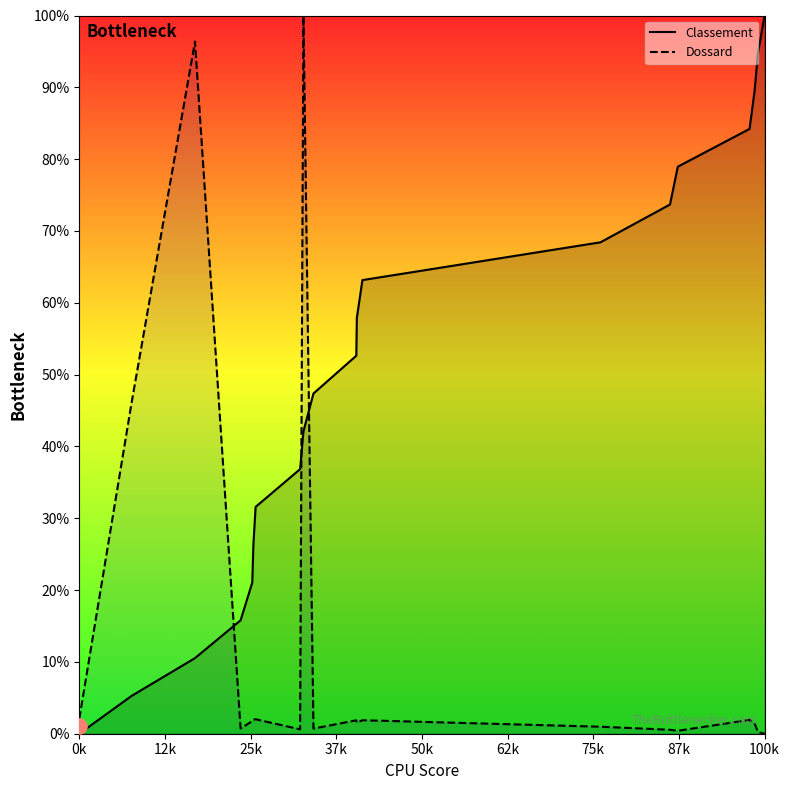

What are all the series names shown in the legend?

Classement, Dossard